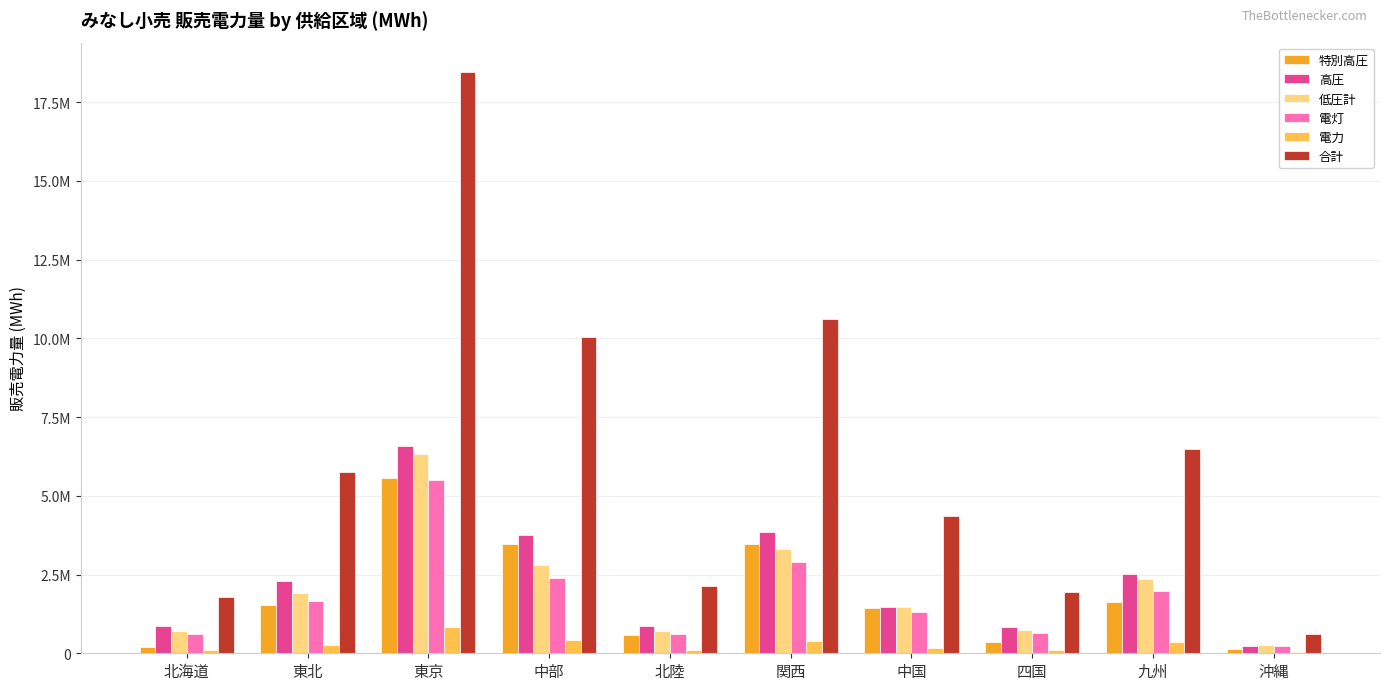

What is the sum of all 電灯 values?

17791491